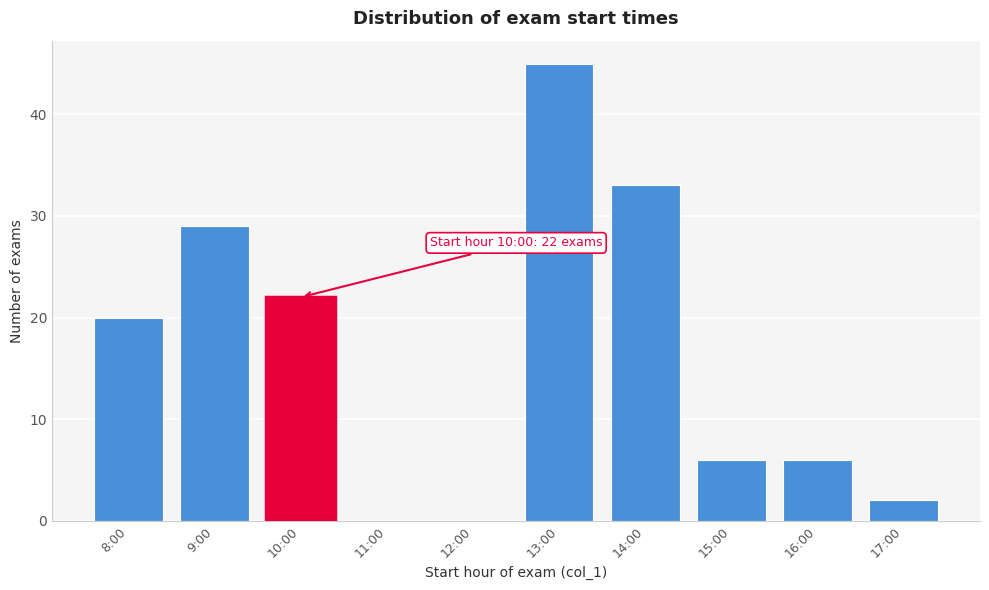

Reading left to right, extract all data points from this chart.

8:00=20	9:00=29	10:00=22	11:00=0	12:00=0	13:00=45	14:00=33	15:00=6	16:00=6	17:00=2